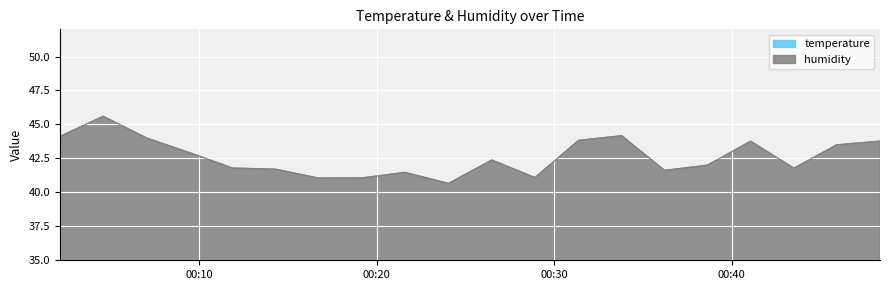

The value of temperature at 19:00 is 19.1. True or false?

True